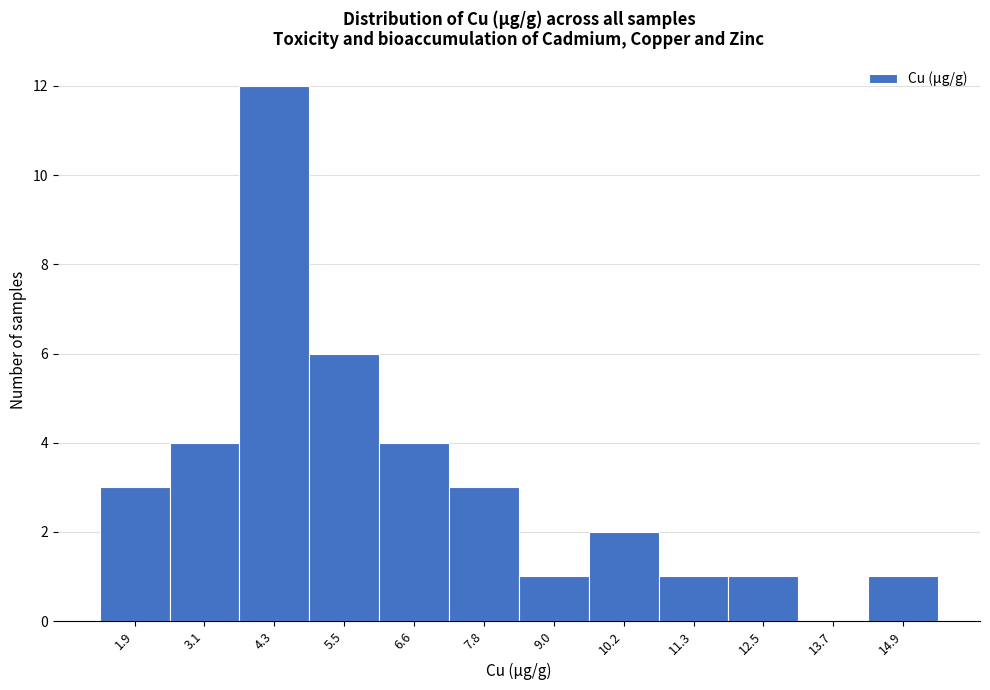

Reading right to left, list all the values displayed in this chart.

14.9=1	13.7=0	12.5=1	11.3=1	10.2=2	9.0=1	7.8=3	6.6=4	5.5=6	4.3=12	3.1=4	1.9=3